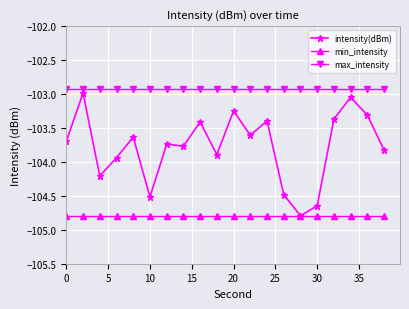

True or false: min_intensity and max_intensity intersect in this chart.

False